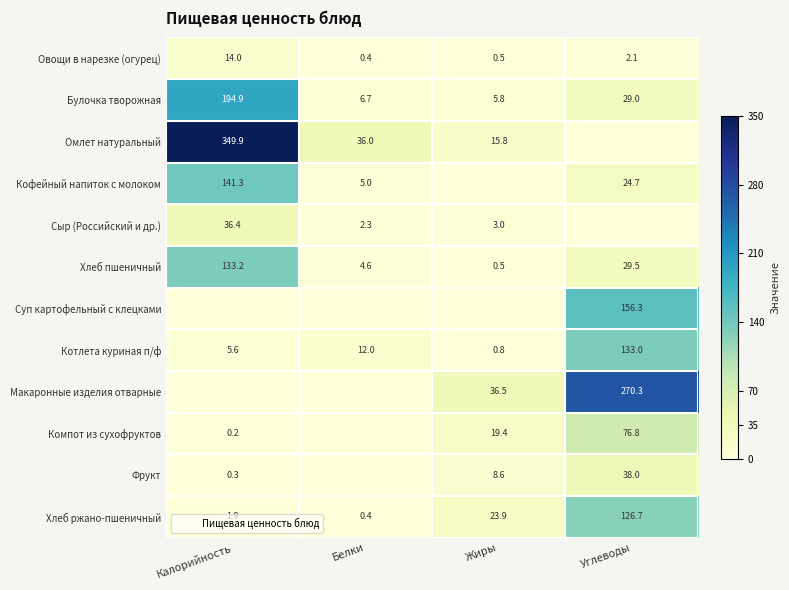

Is the value of Овощи в нарезке (огурец) at Калорийность greater than the value of Омлет натуральный at Белки?

No